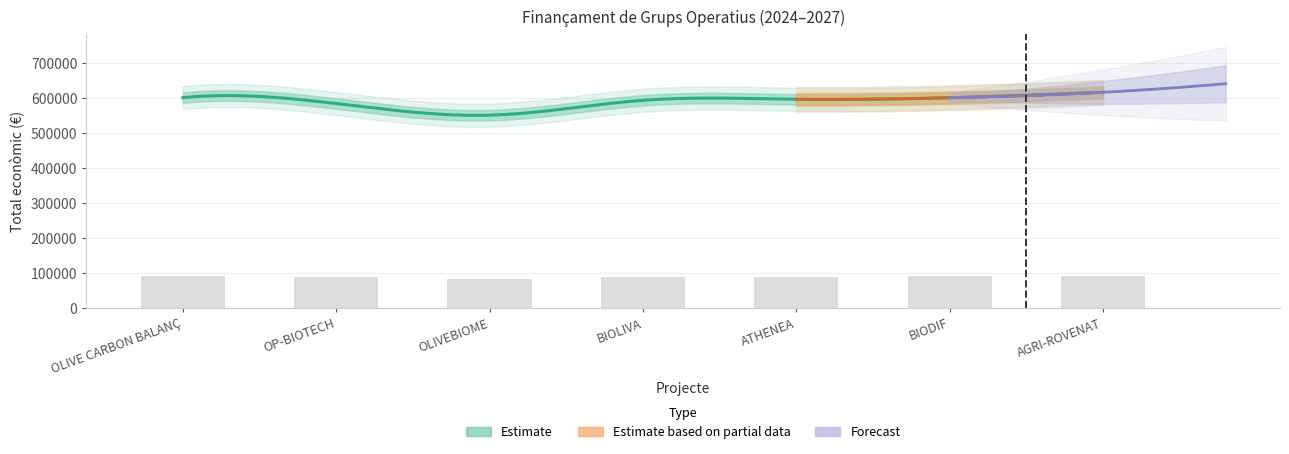

Reading left to right, list all the values displayed in this chart.

Total econòmic: 599992	583223	550111	592475	595436	599927	615375
Any inici: 2024	2024	2024	2024	2024	2024	2024
Any finalització: 2026	2027	2027	2027	2027	2027	2027